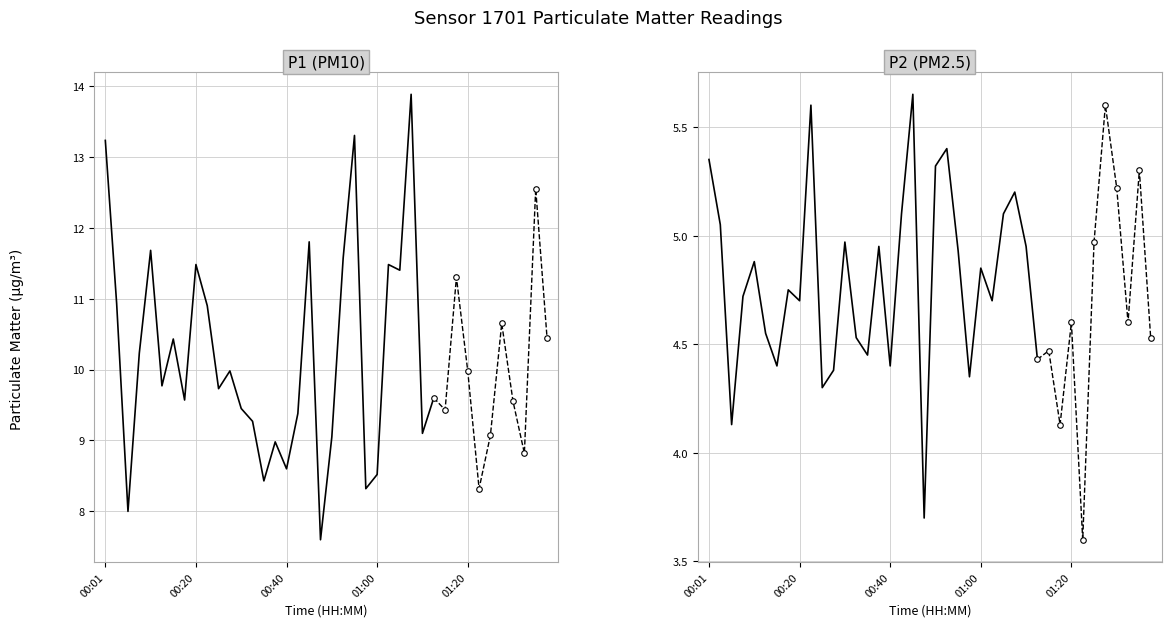

What is the difference between the maximum and minimum values in the P2 series?

2.0